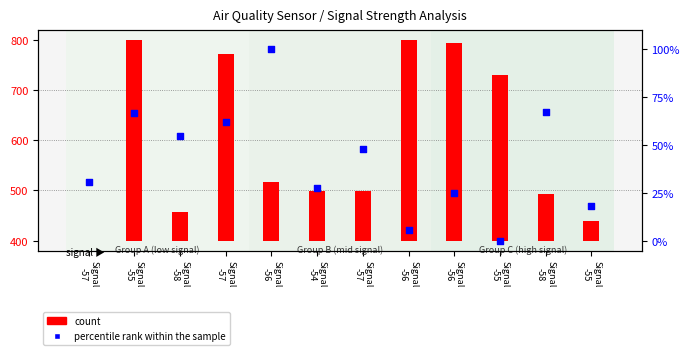

Which series reaches the maximum Y coordinate?

count